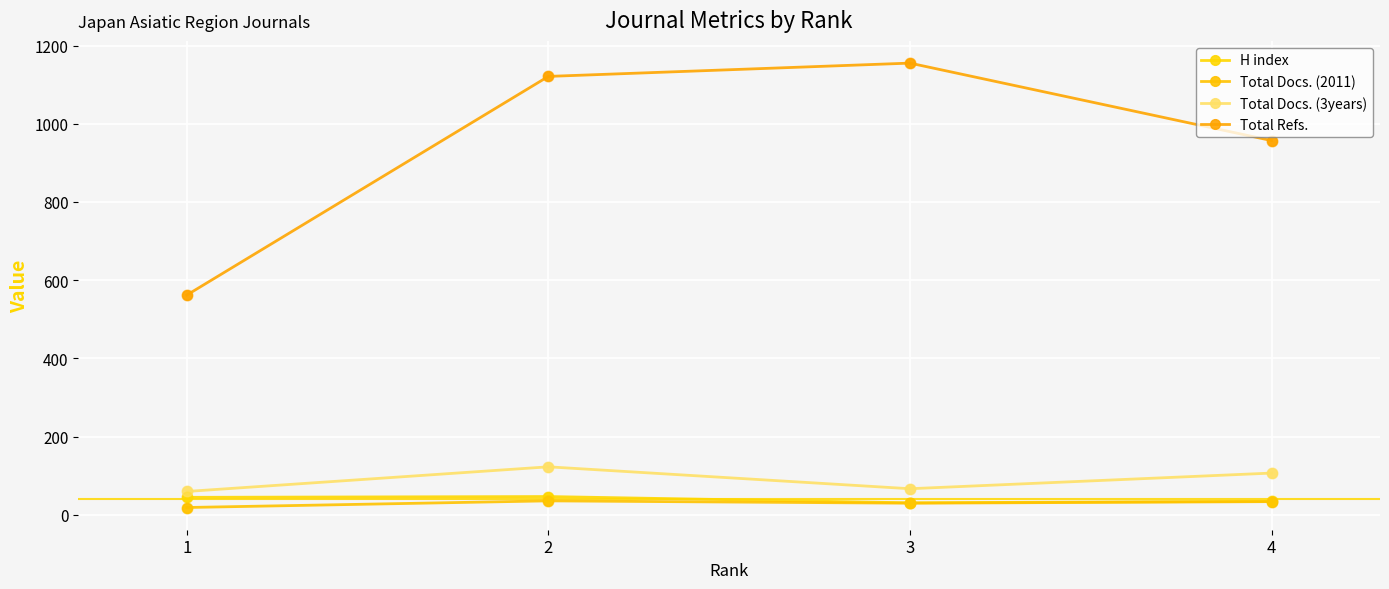

What are all the series names shown in the legend?

H index, Total Docs. (2011), Total Docs. (3years), Total Refs.